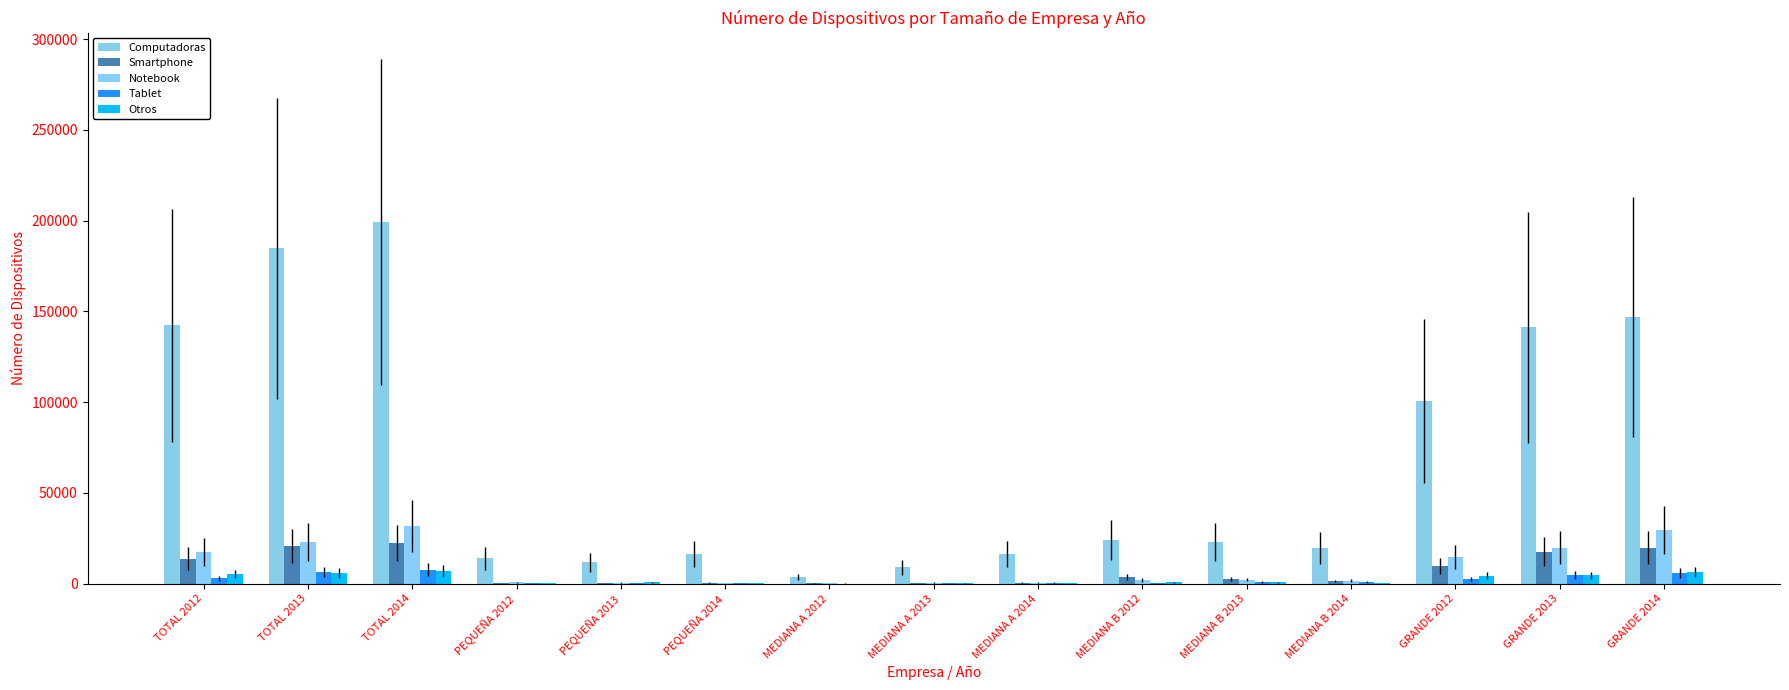

Are the bars grouped side by side (vs. stacked)?

Yes